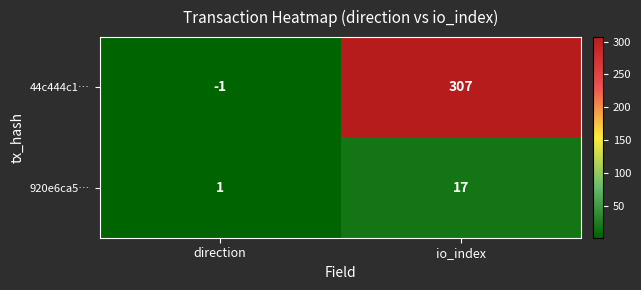

The 44c444c1… series shows 307 at io_index. True or false?

True